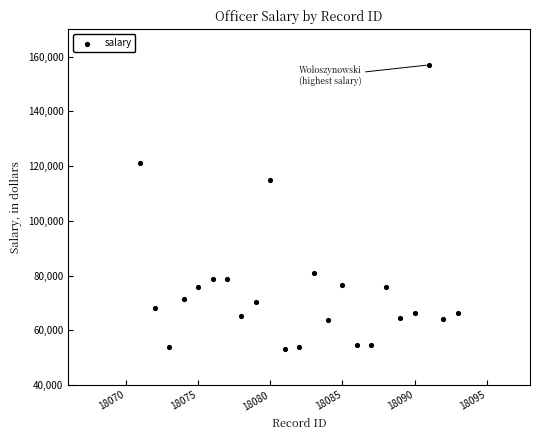

What Y value in the scatter plot is closest to 105012?

114975